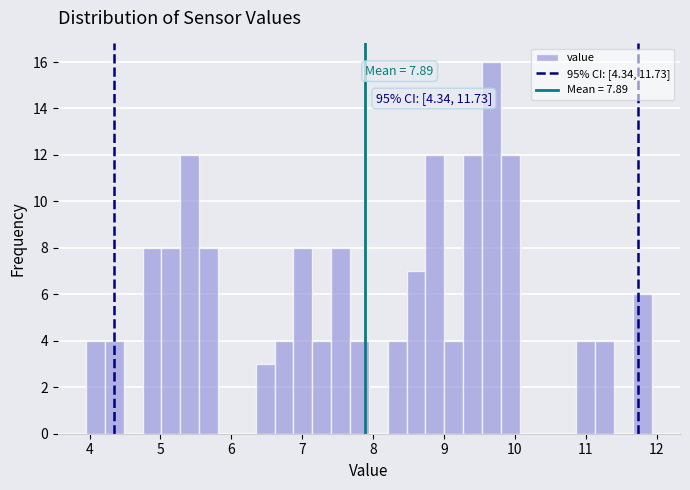

Around what value on the x-axis is the tallest bar? Give the approximate position of its centre, as read against the axis.

9.7